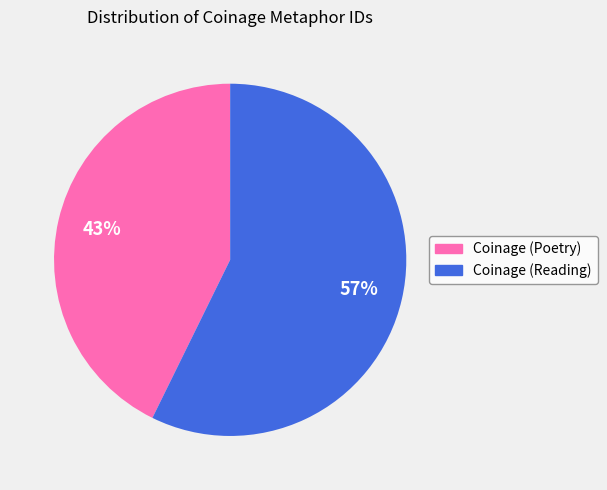

Do Coinage (Poetry) and Coinage (Reading) together represent more than half of the pie?

Yes